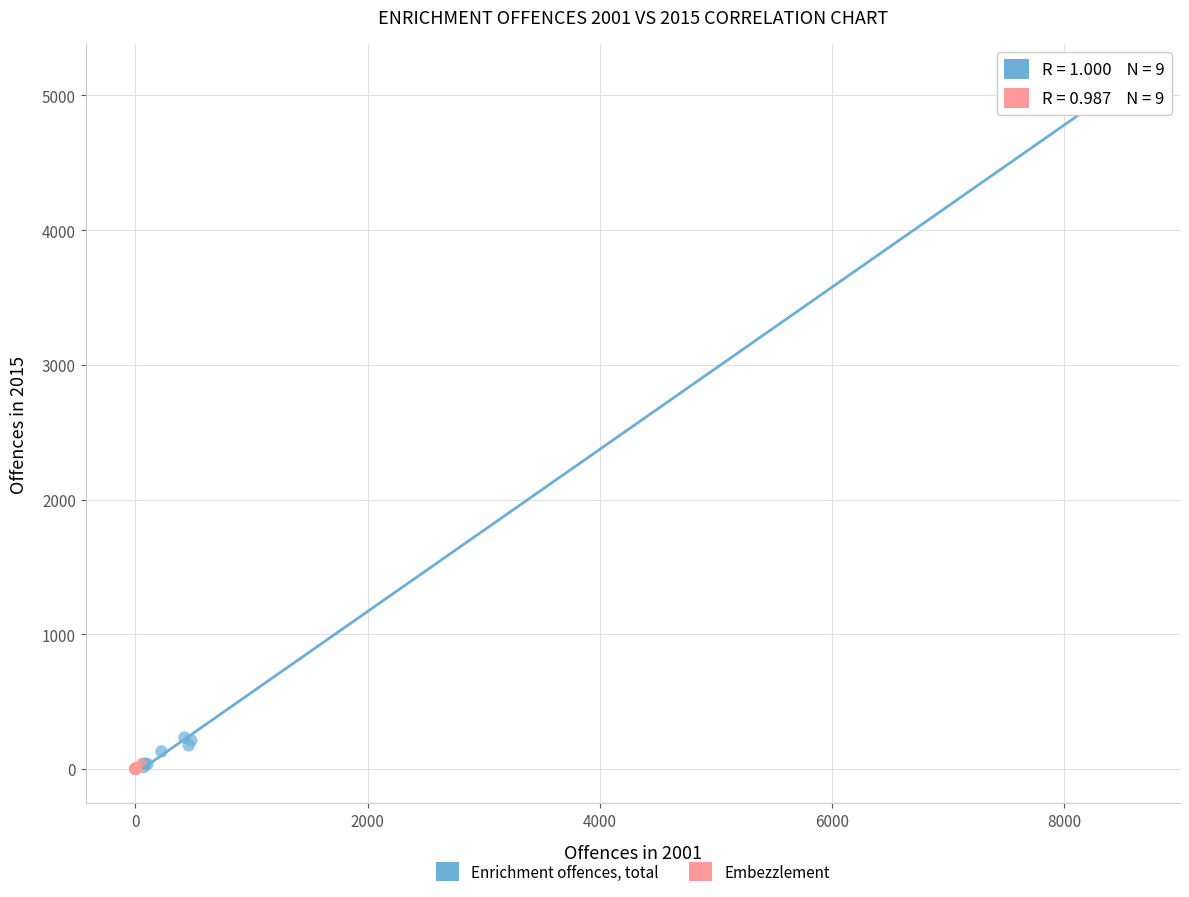

Which series reaches the maximum Y coordinate?

Enrichment offences, total